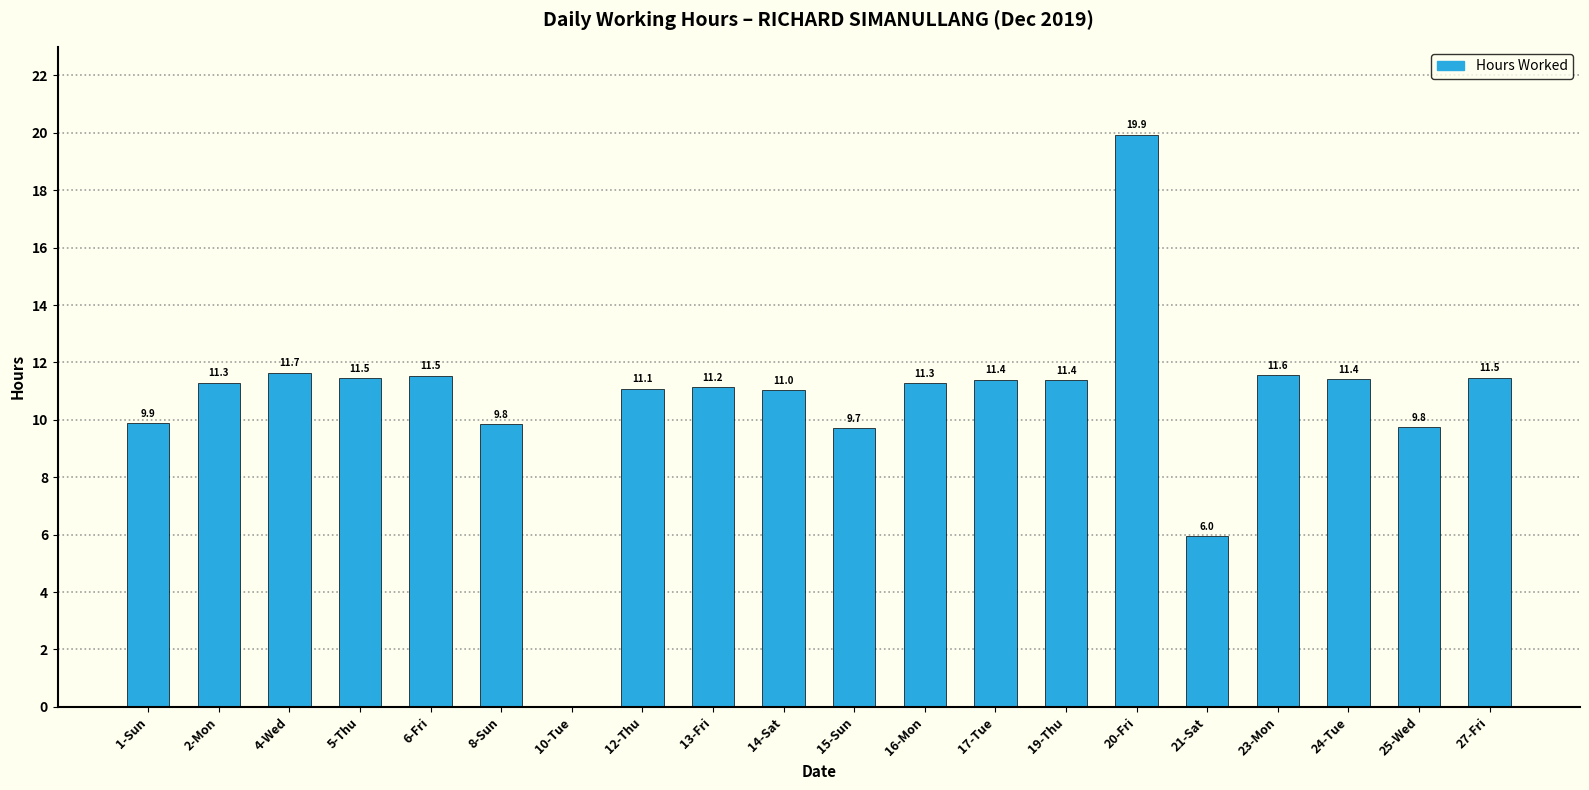

True or false: the data shows 26.9 at 20-Fri.

False